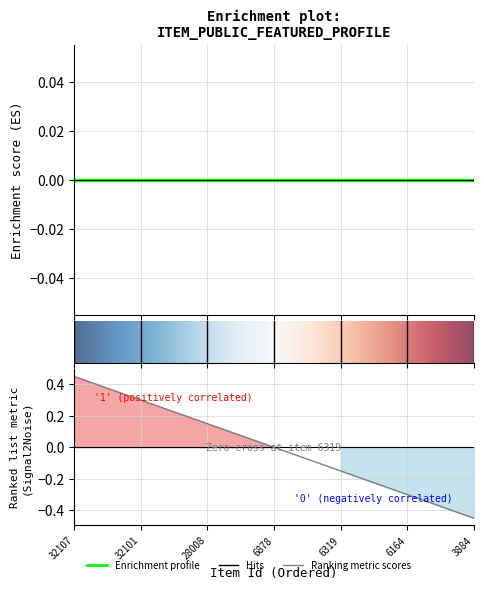

Is the value of featured at 32101 greater than the value of public at 6878?

No